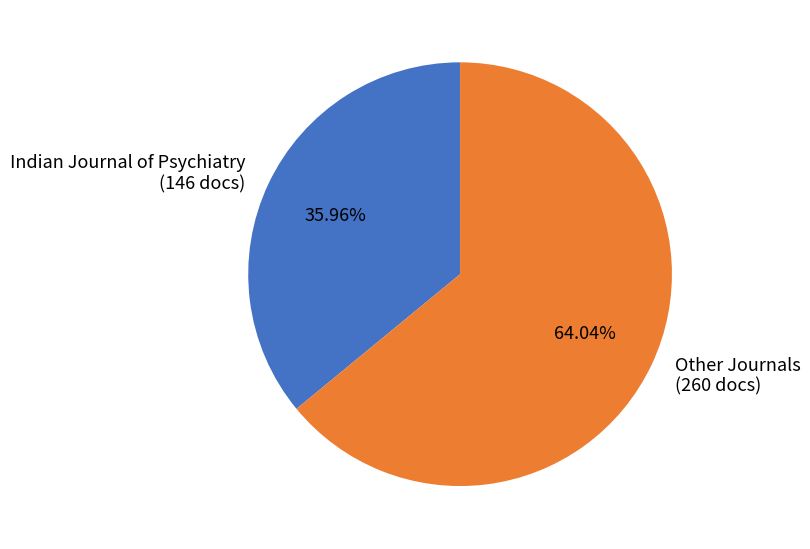

Rank the categories by value from lowest to highest.

Indian Journal of Psychiatry (146 docs), Other Journals (260 docs)